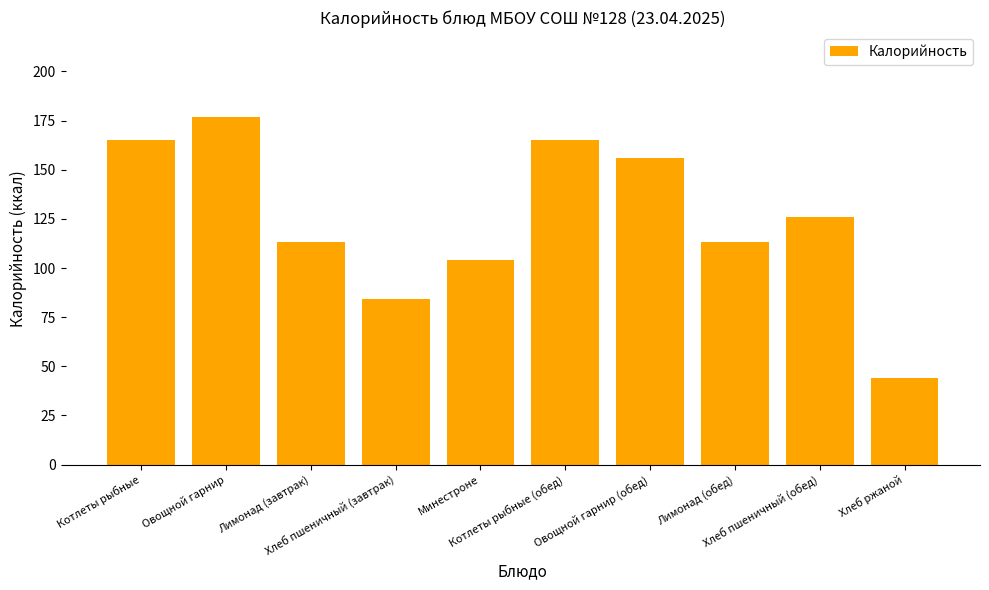

What is the minimum value shown in the chart?

44